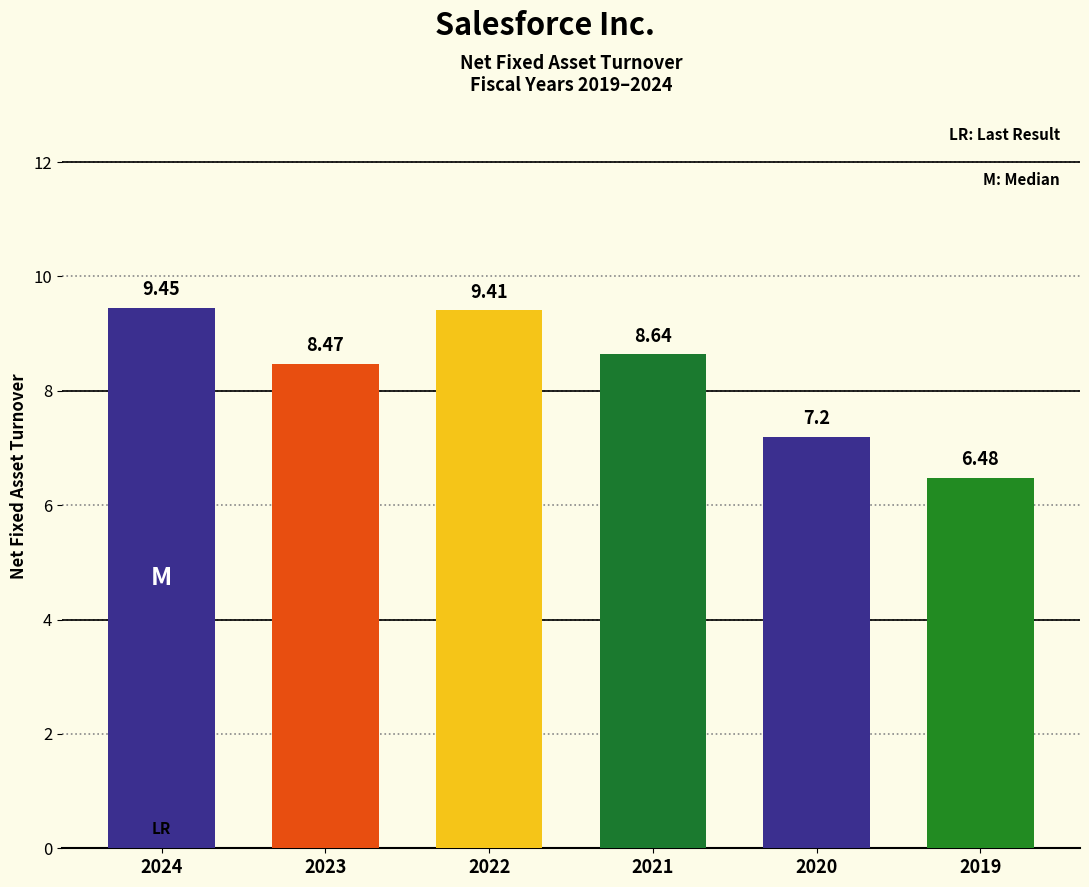

How many bars are there in total?

6